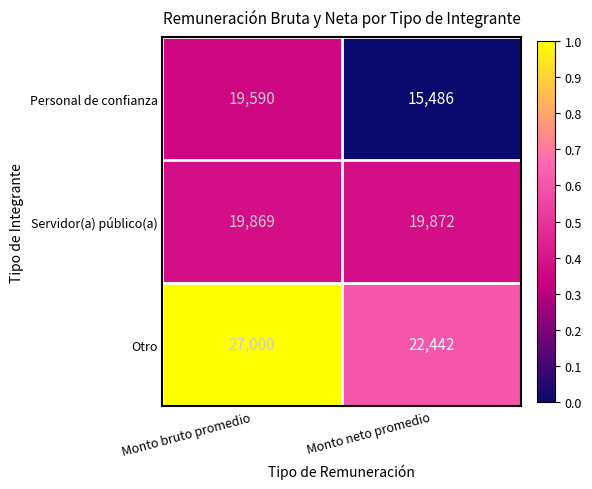

Reading right to left, extract all data points from this chart.

Personal de confianza: Monto neto promedio=15486	Monto bruto promedio=19590
Servidor(a) público(a): Monto neto promedio=19872	Monto bruto promedio=19869
Otro: Monto neto promedio=22442	Monto bruto promedio=27000